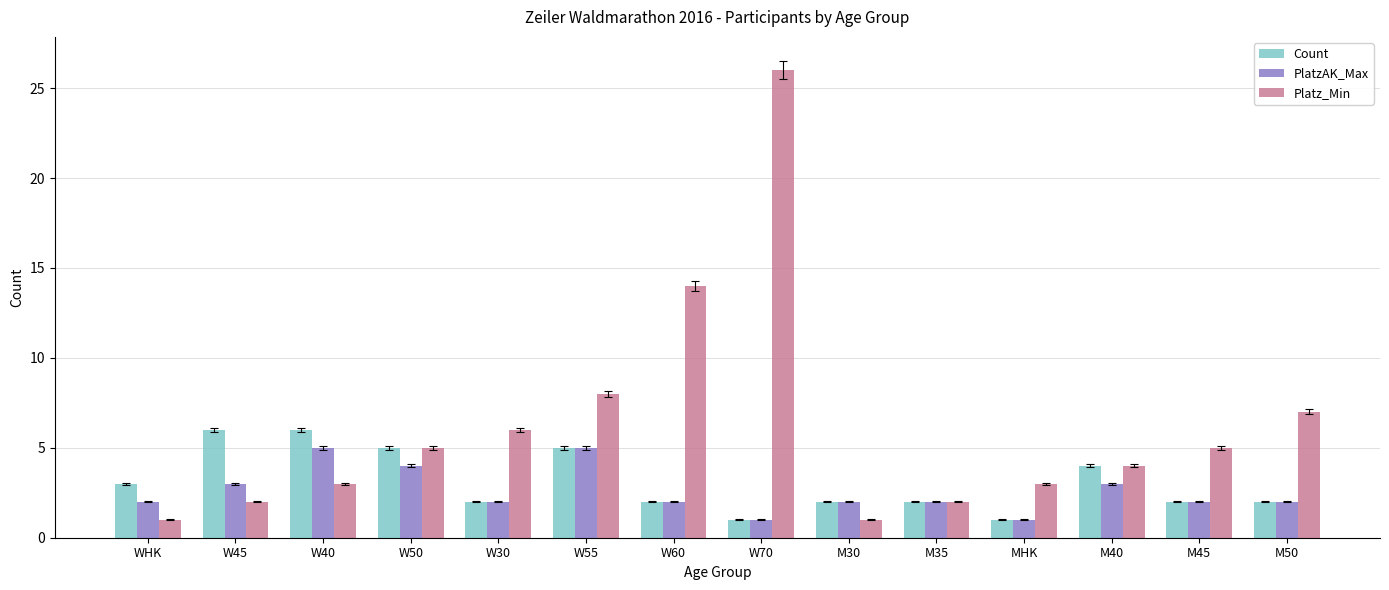

Which series has the widest spread of values?

Platz_Min